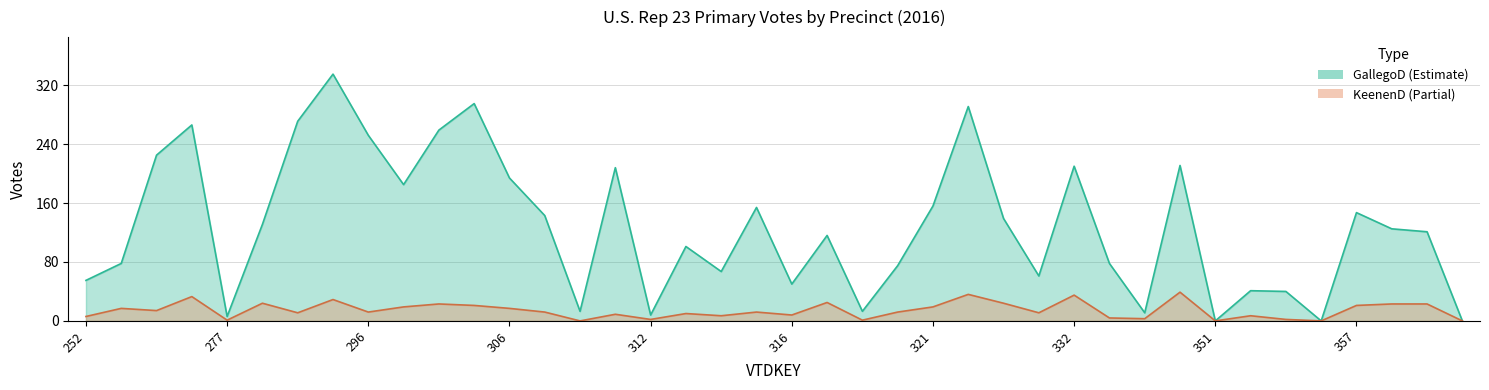

How many interior local peaks does the KeenenD series have?

13